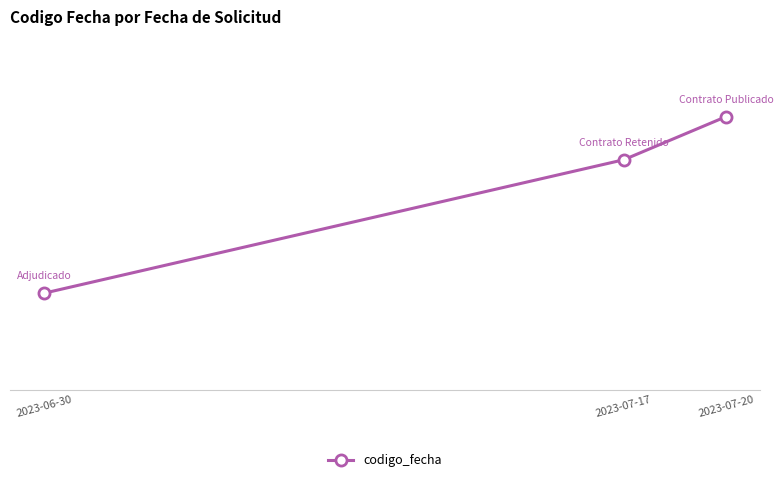

Is this an area chart (filled region under the line)?

No